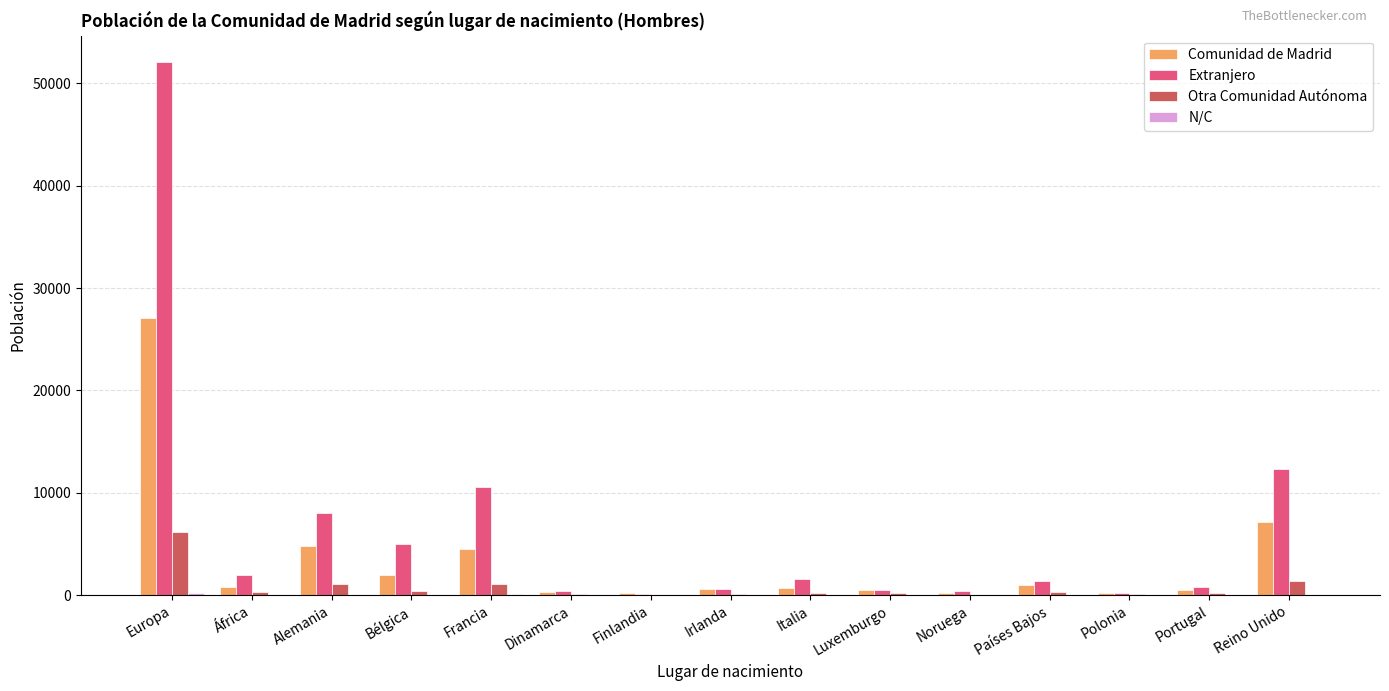

The value of Extranjero at Francia is 10581. True or false?

True